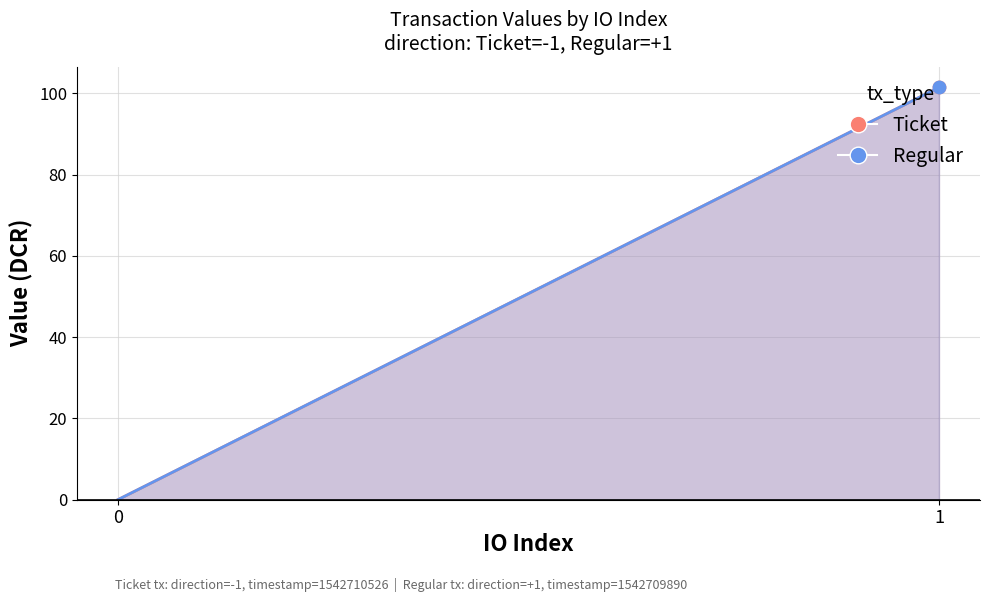

What are all the series names shown in the legend?

Ticket, Regular